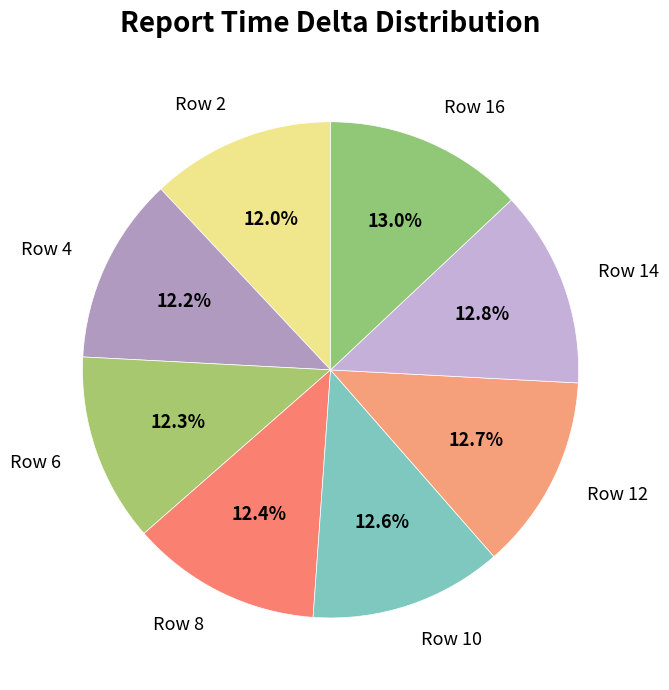

Is the sum of Row 6 and Row 8 greater than half?

No